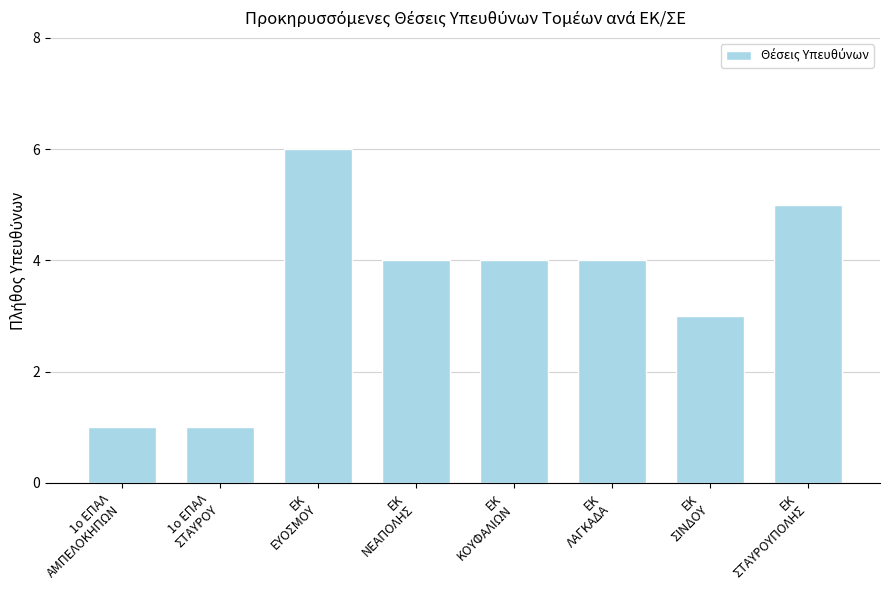

What is the average value?

4